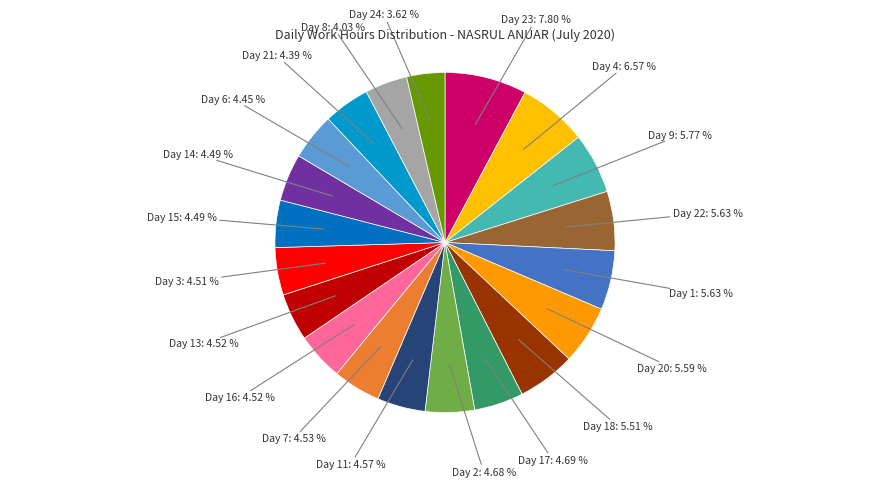

Does any single category account for the majority?

No